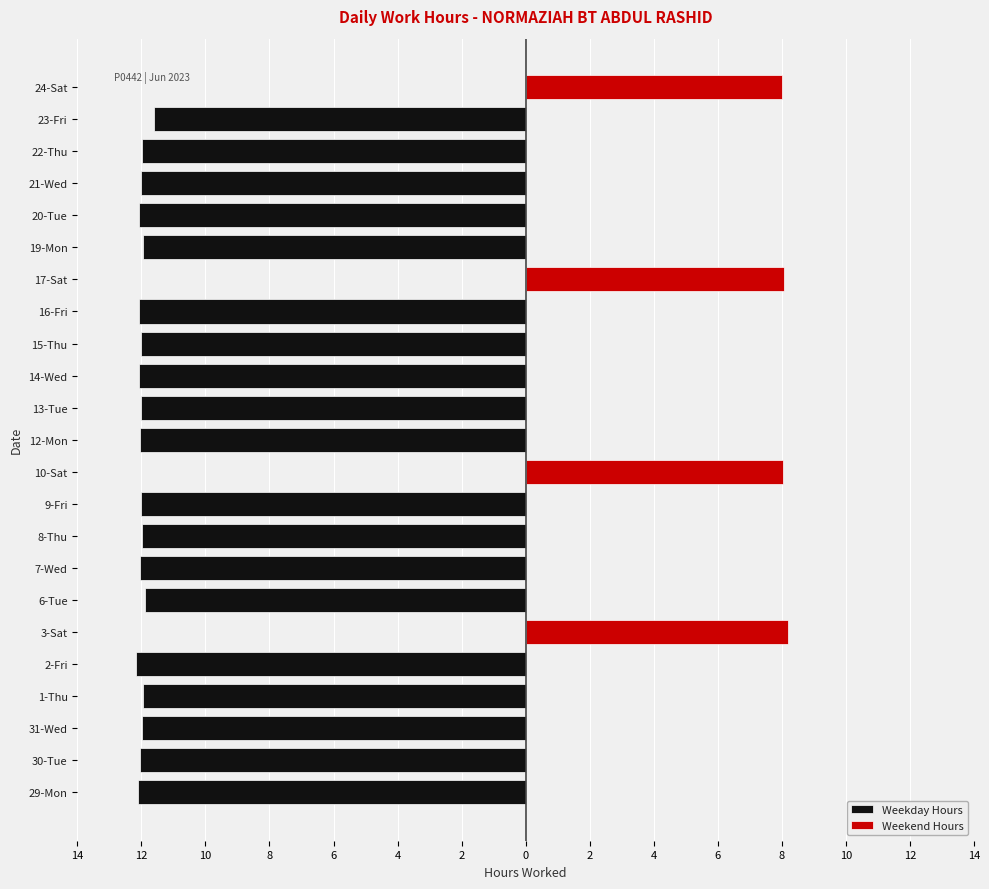

How many values in the Weekday Hours series are below -12?

12